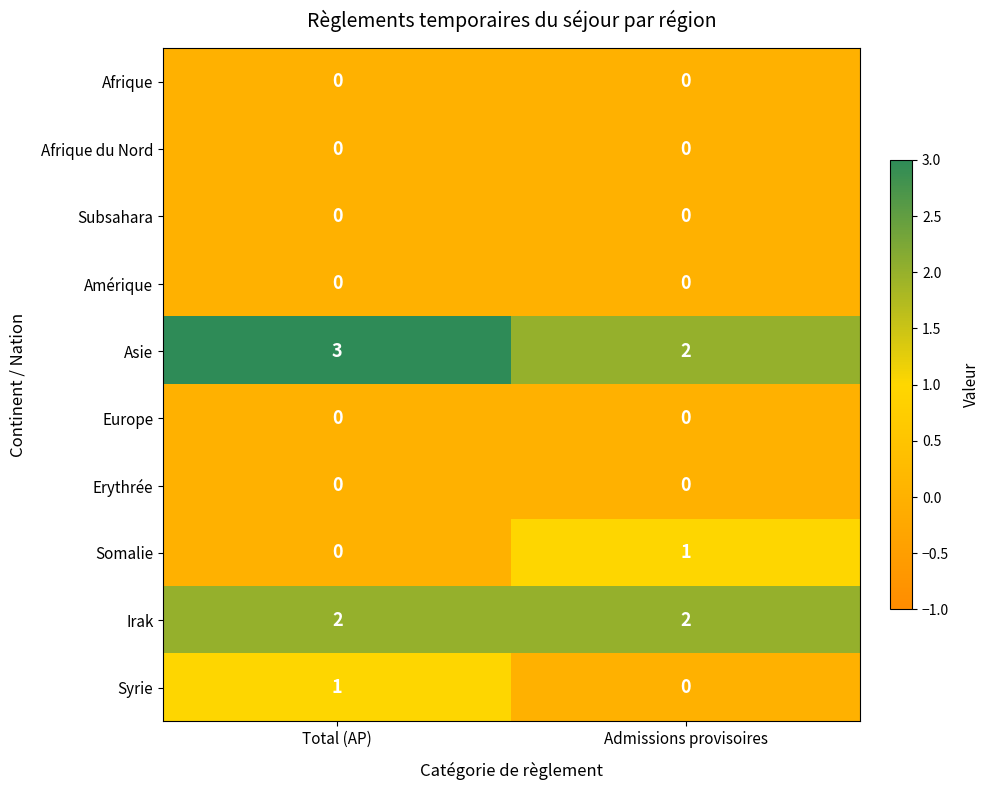

Where is Syrie nearest to the value 0?

Admissions provisoires